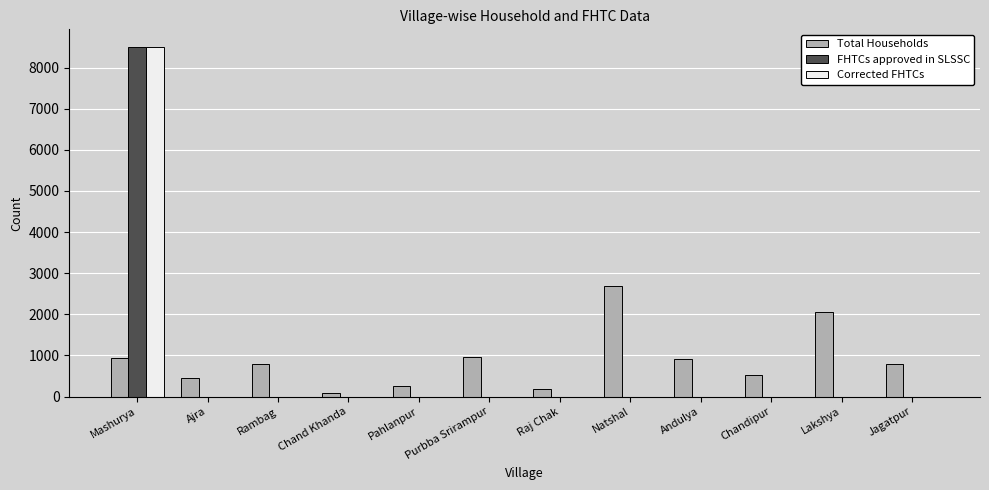

Which category has the highest value across all series?

Mashurya